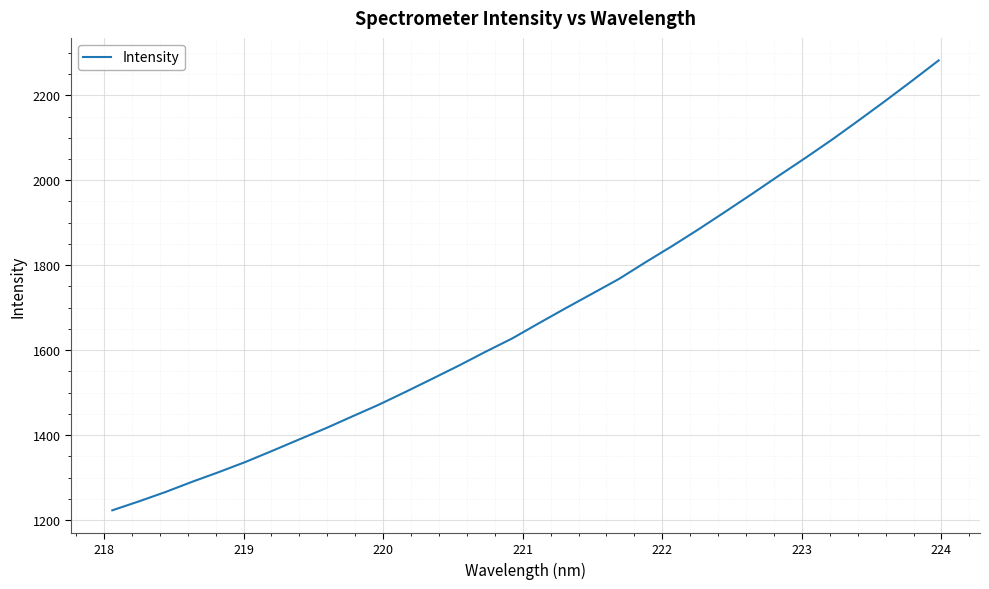

Reading left to right, what are all the values shown in this chart?

1222.9	1243.9	1266.1	1290.2	1313.0	1336.9	1363.0	1389.7	1416.0	1444.1	1471.8	1501.9	1532.8	1563.9	1596.5	1627.8	1663.6	1698.8	1733.2	1767.7	1807.2	1845.3	1885.1	1926.4	1968.2	2010.8	2052.7	2095.8	2141.1	2187.0	2234.1	2282.2